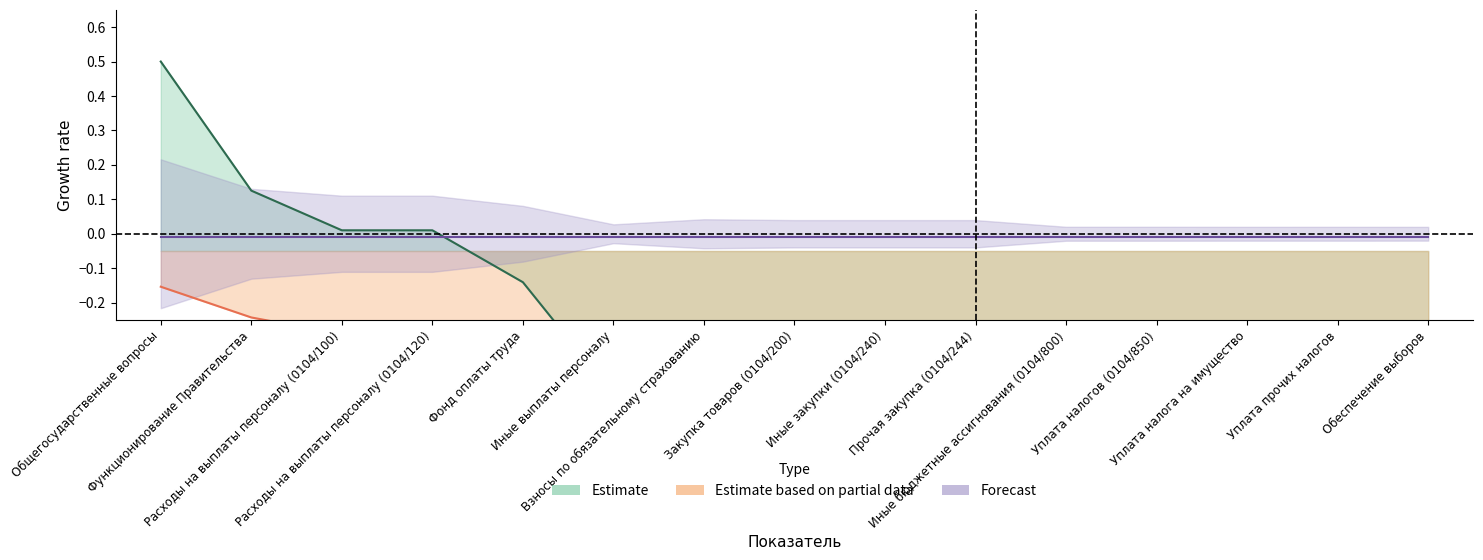

What is the label of the 11th point from the left?

Иные бюджетные ассигнования (0104/800)